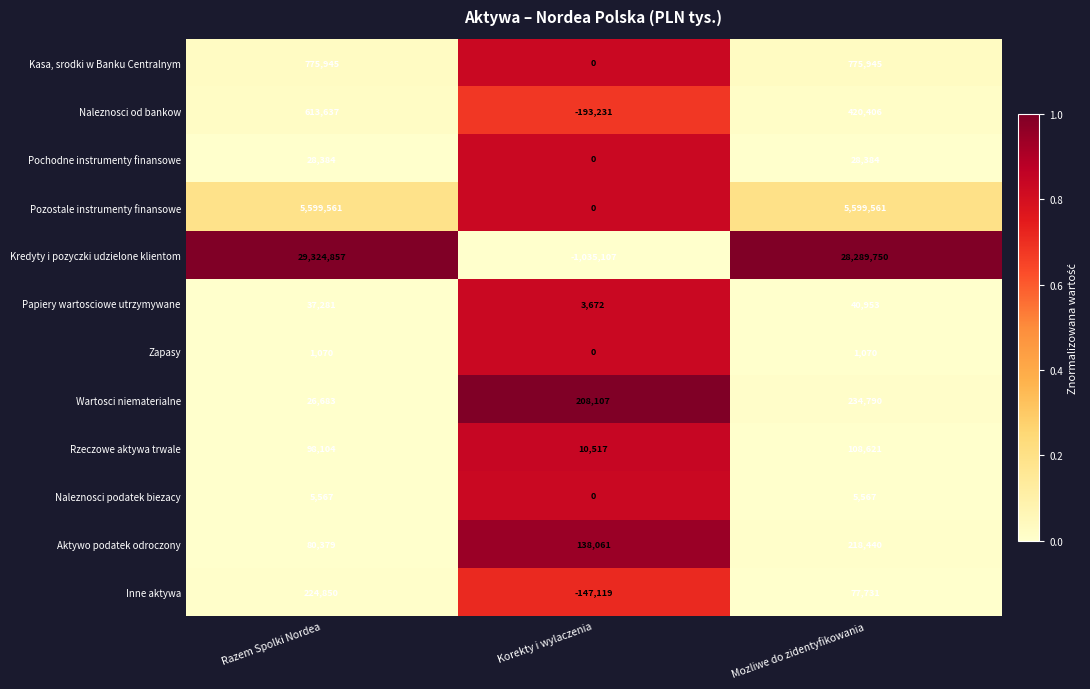

What is the difference between the highest and lowest values at Mozliwe do zidentyfikowania?

28288680